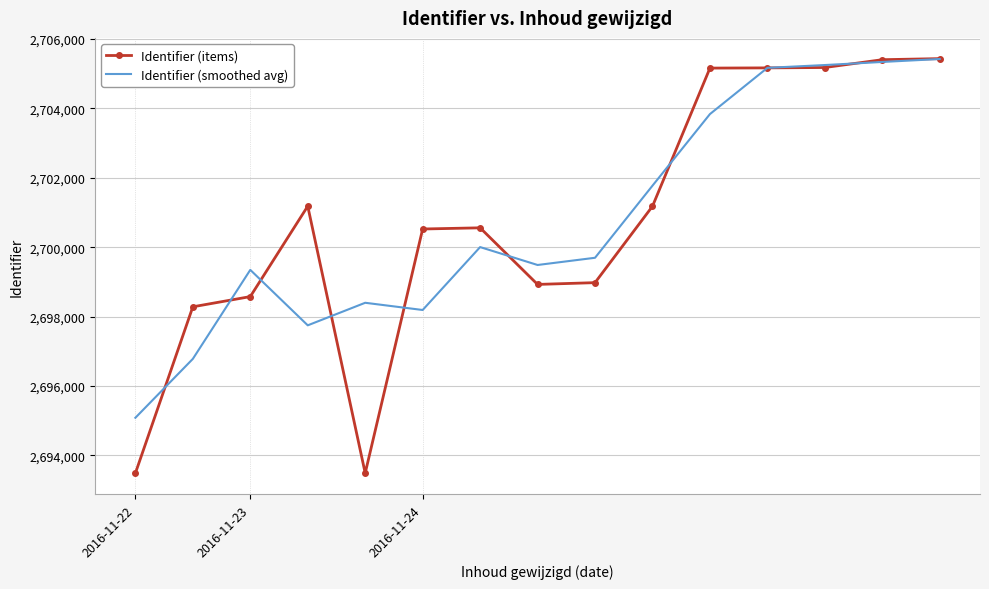

What is the minimum value shown in the chart?

2693484